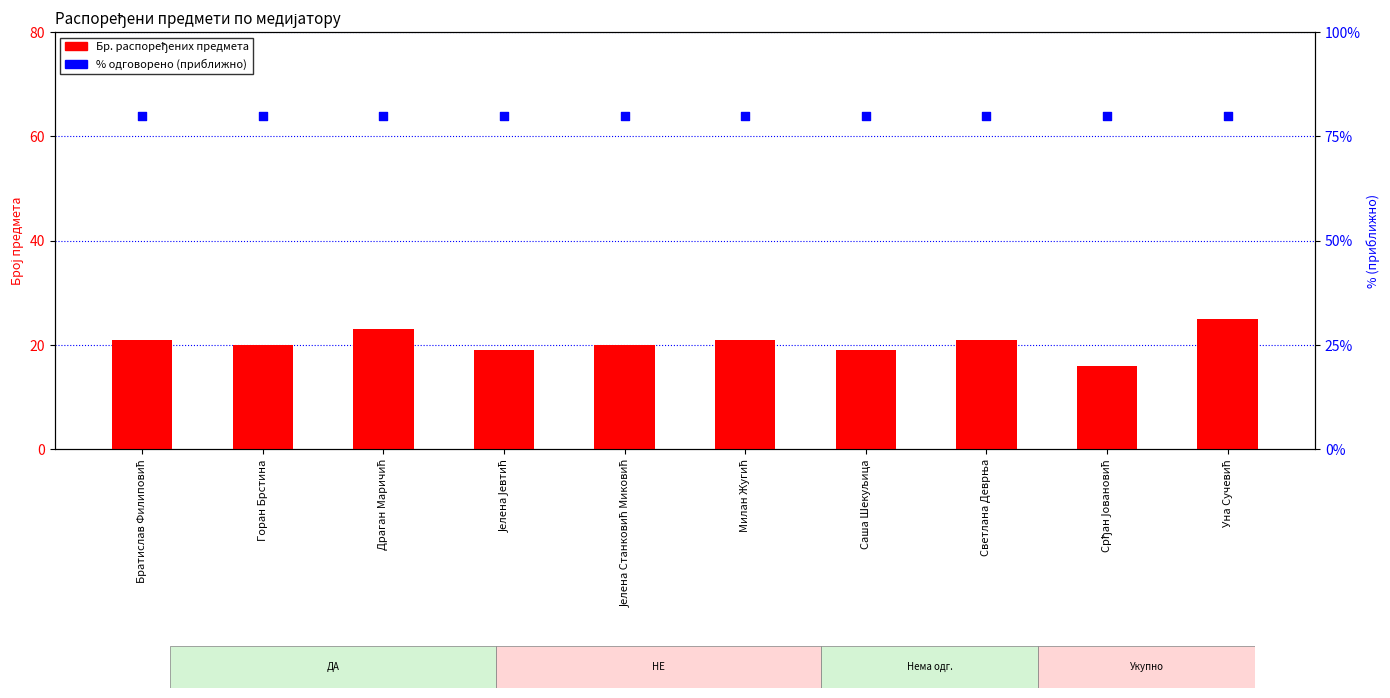

At how many categories does at least one series exceed 73?

10